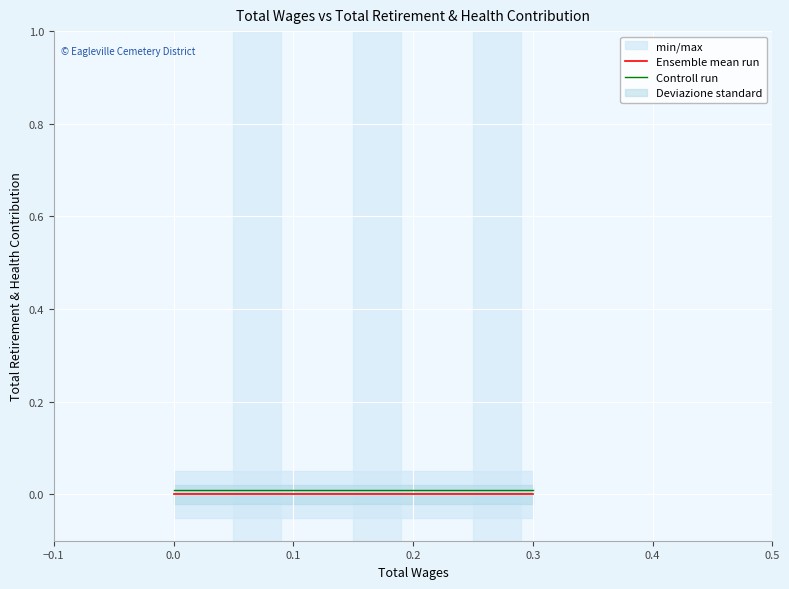

True or false: Controll run and Ensemble mean run intersect in this chart.

False